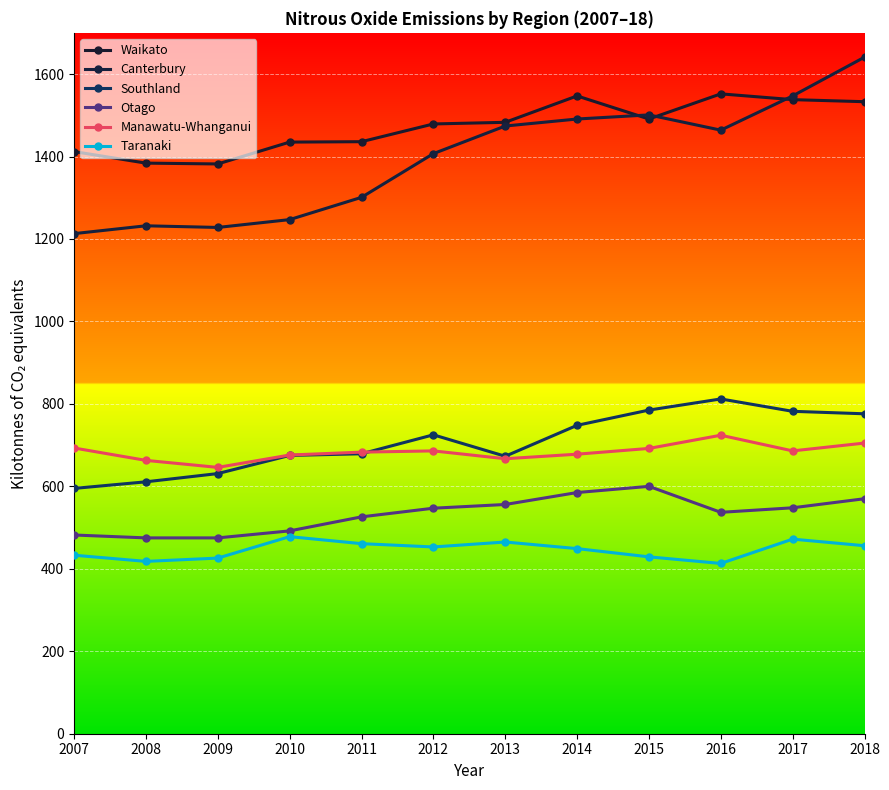

True or false: Manawatu-Whanganui and Waikato cross at least once.

False